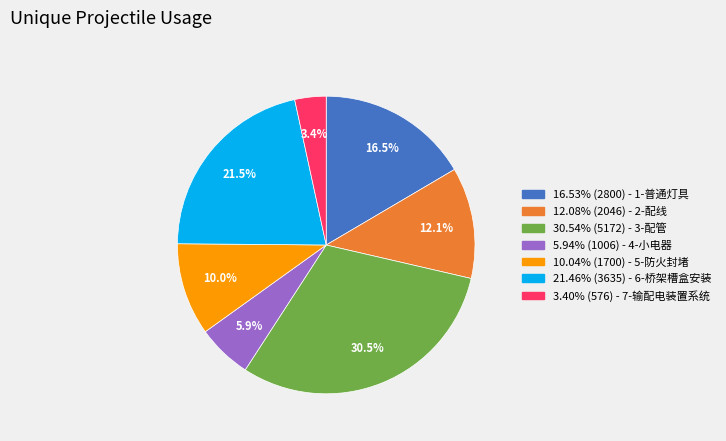

Is the sum of 10.04% (1700) - 5-防火封堵 and 12.08% (2046) - 2-配线 greater than half?

No